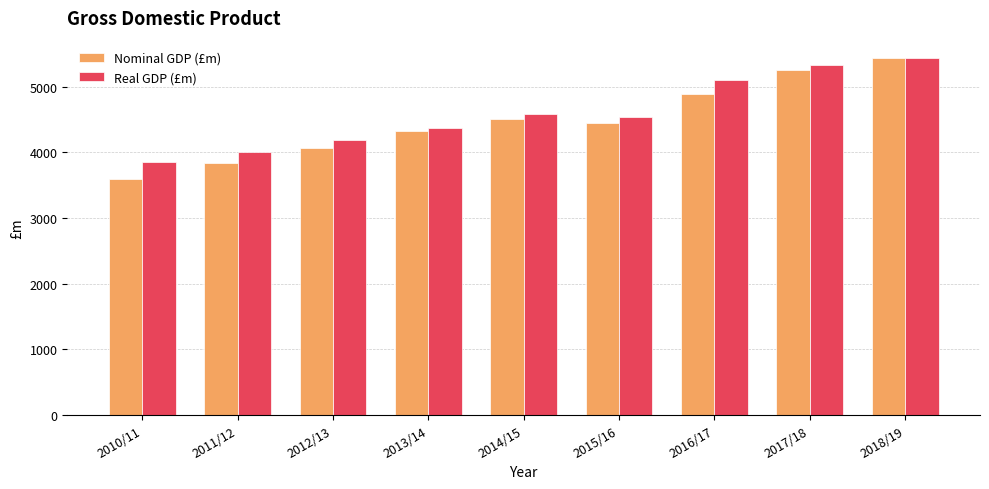

How many data points in Real GDP (£m) are above 4545?

5